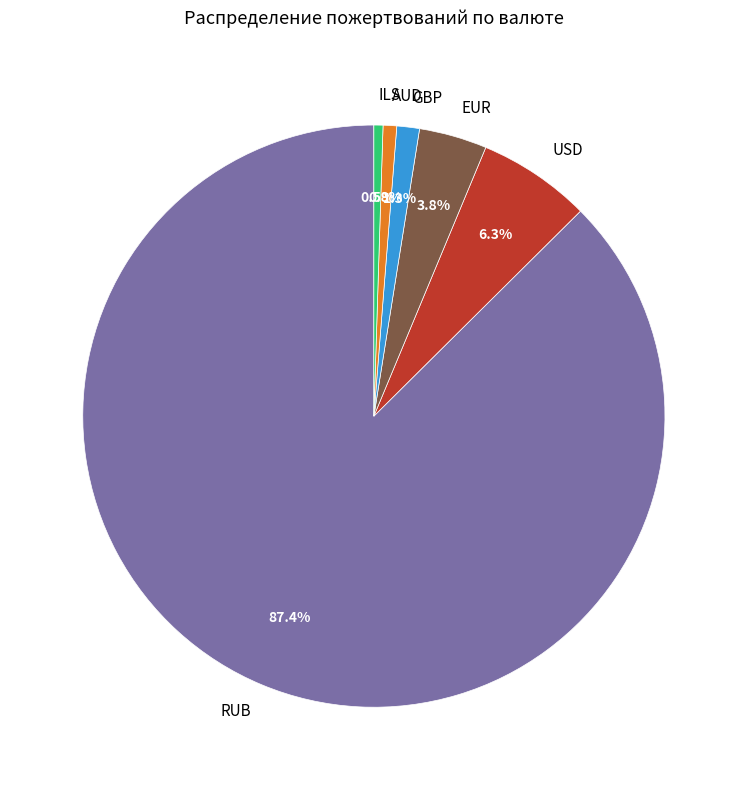

True or false: ILS accounts for 7% of the total.

False